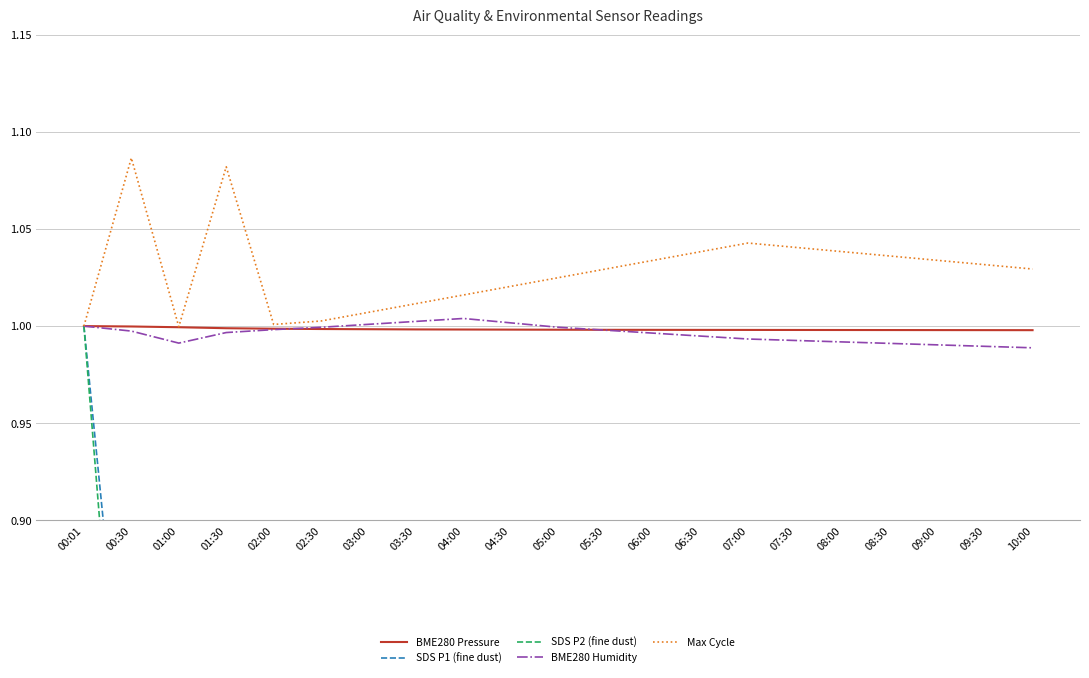

What is the sum of the SDS P2 (fine dust) values at 06:30 and 09:00?

1.5